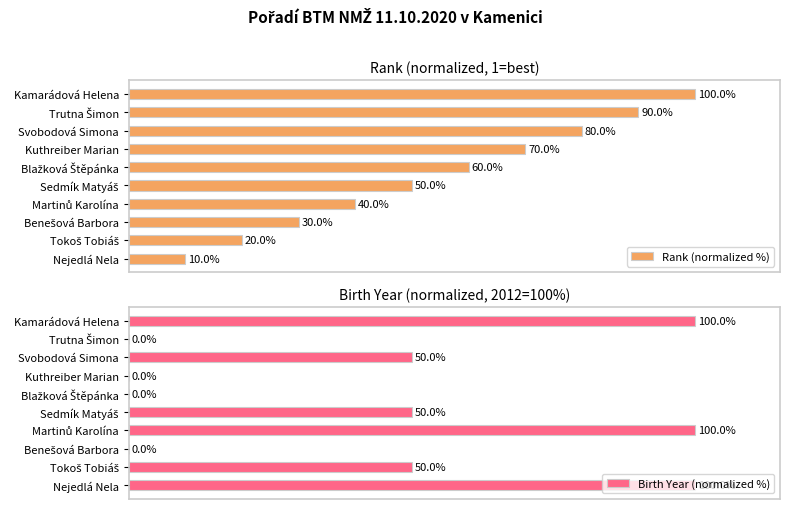

Which category has the lowest value in the Rank (normalized %) series?

Nejedlá Nela